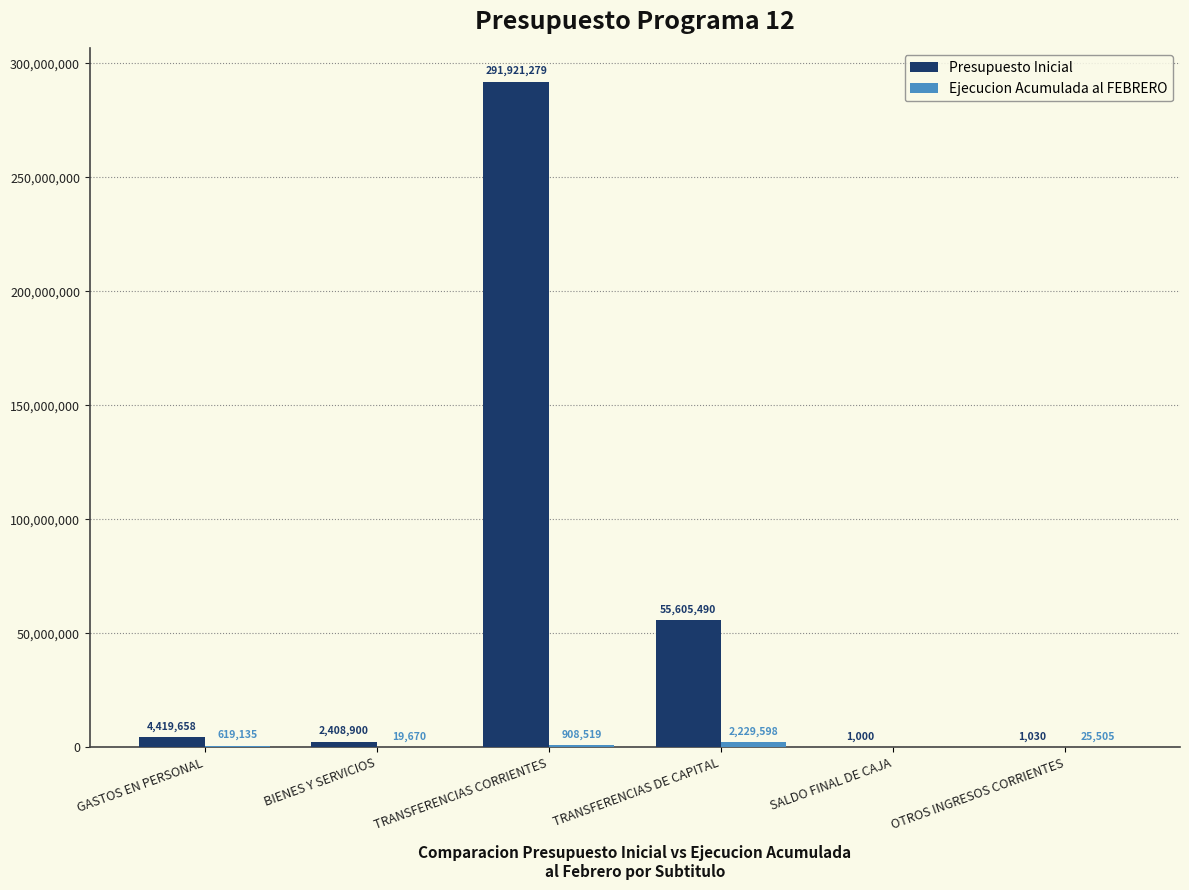

Between TRANSFERENCIAS CORRIENTES and TRANSFERENCIAS DE CAPITAL, which series saw the biggest shift?

Presupuesto Inicial